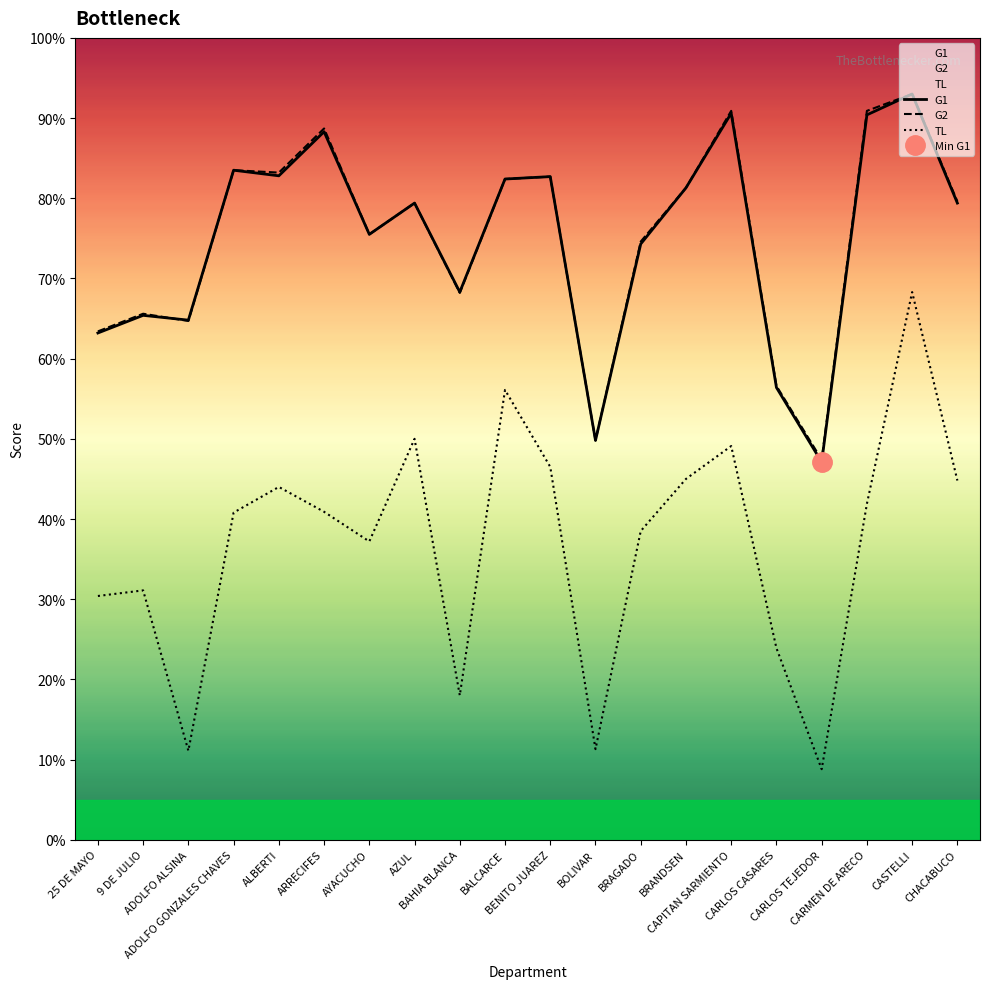

At which category does TL reach its first local peak?

9 DE JULIO